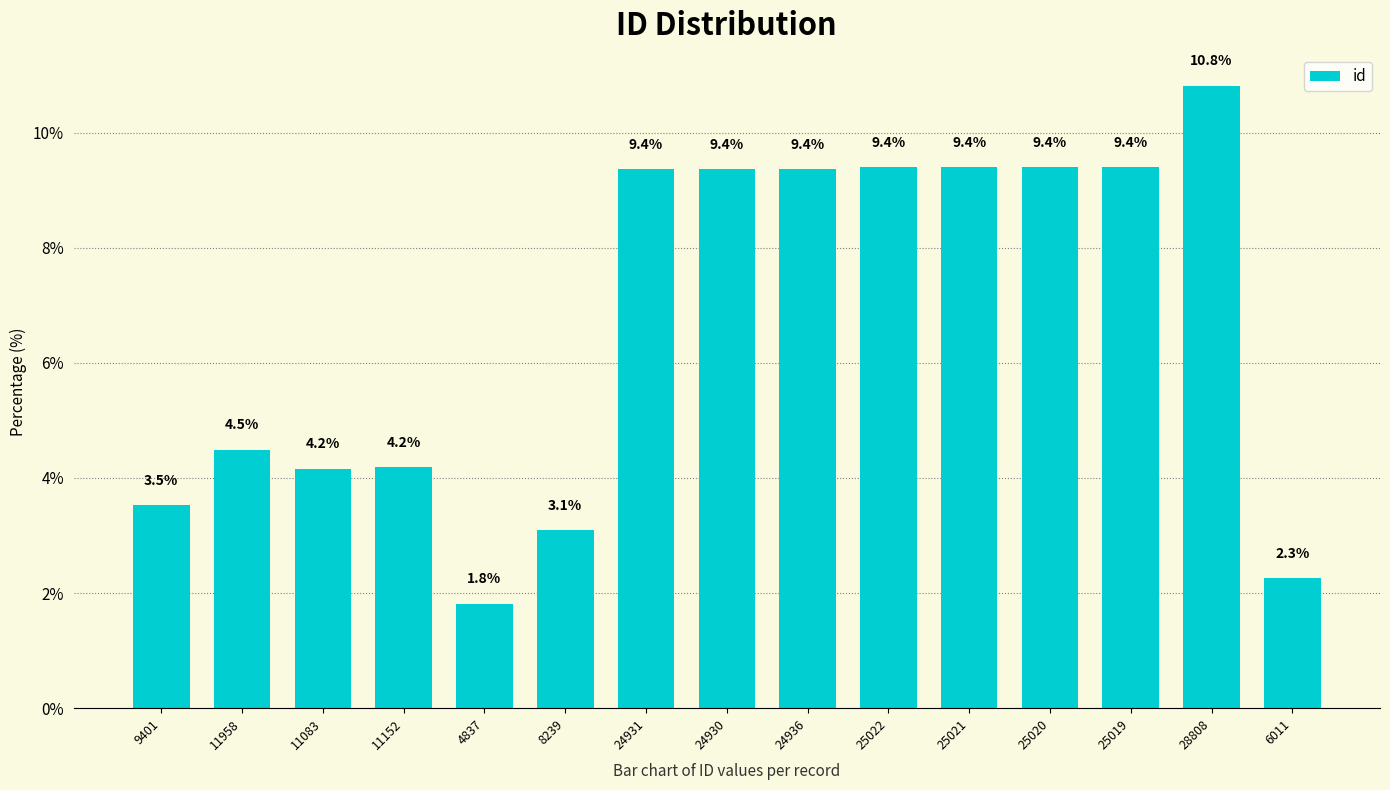

Reading left to right, extract all data points from this chart.

3.5	4.5	4.2	4.2	1.8	3.1	9.4	9.4	9.4	9.4	9.4	9.4	9.4	10.8	2.3